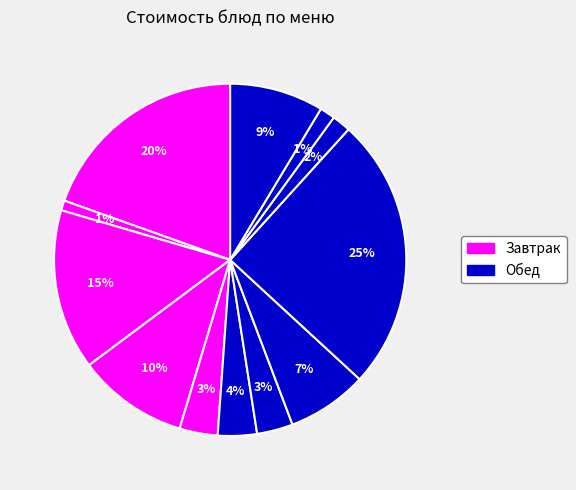

How many segments does this pie chart have?

12